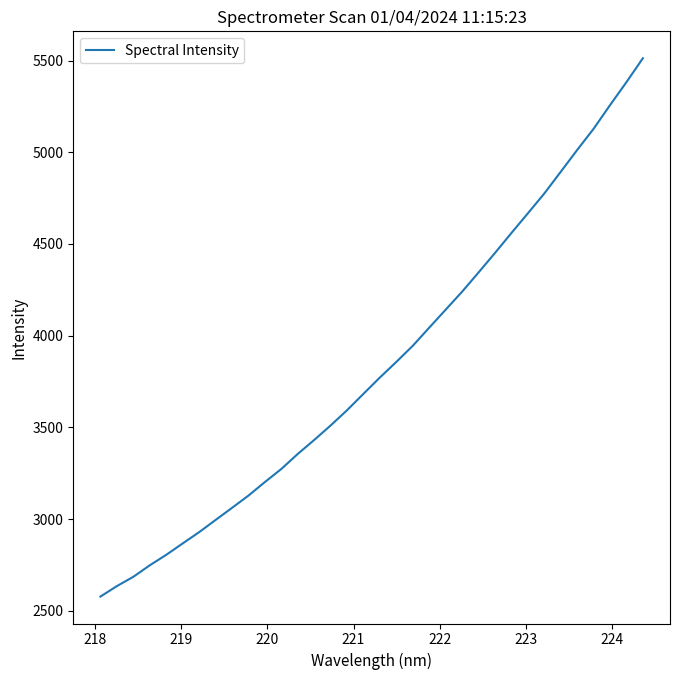

What is the greatest value displayed?

5512.6